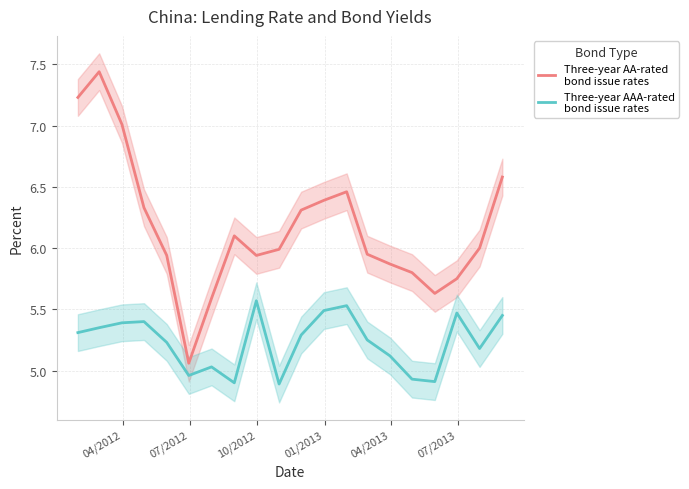

Which series has the largest range (max minus min)?

Three-year AA-rated
bond issue rates